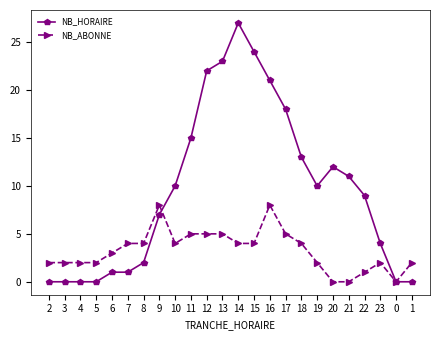

What position from the right is 12?

14